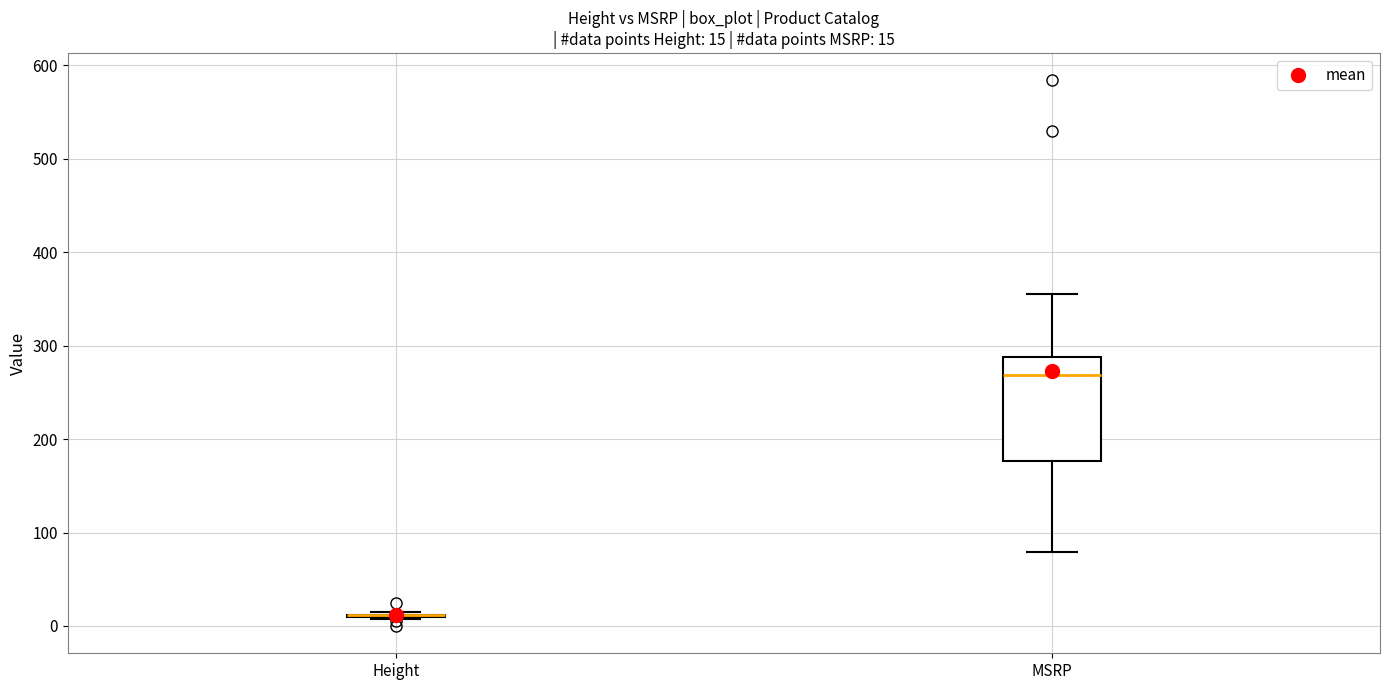

Which box is the tallest, from its lower edge to its upper edge?

MSRP